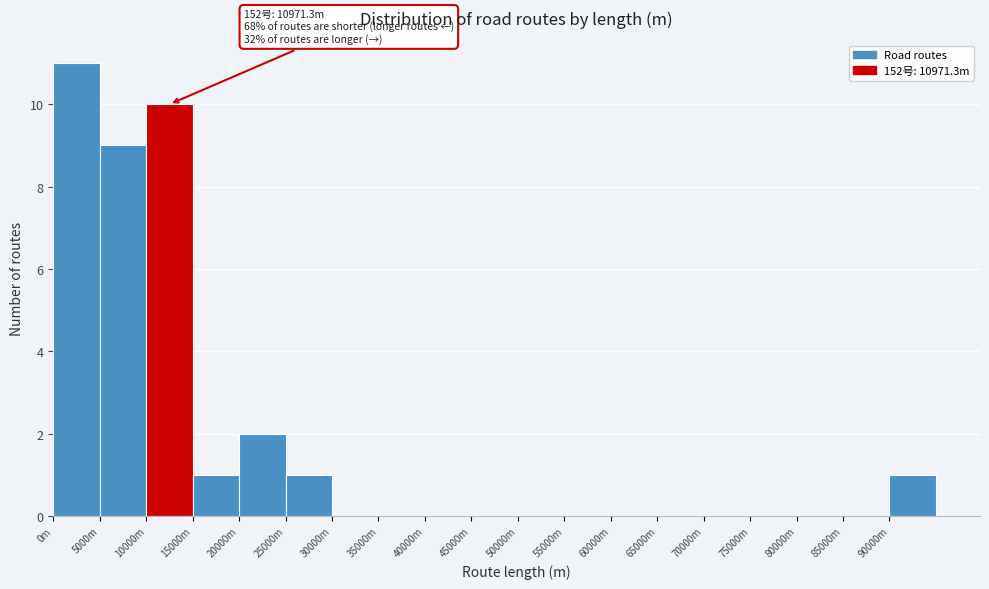

Reading right to left, extract all data points from this chart.

90000m=1	85000m=0	80000m=0	75000m=0	70000m=0	65000m=0	60000m=0	55000m=0	50000m=0	45000m=0	40000m=0	35000m=0	30000m=0	25000m=1	20000m=2	15000m=1	10000m=10	5000m=9	0m=11